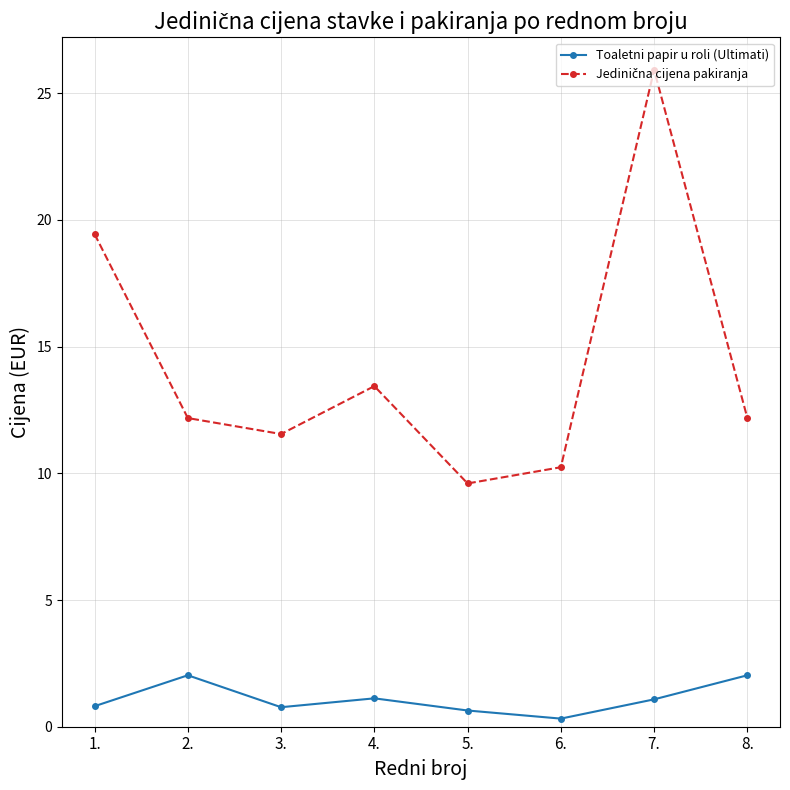

Where is the first local maximum for Toaletni papir u roli (Ultimati)?

2.